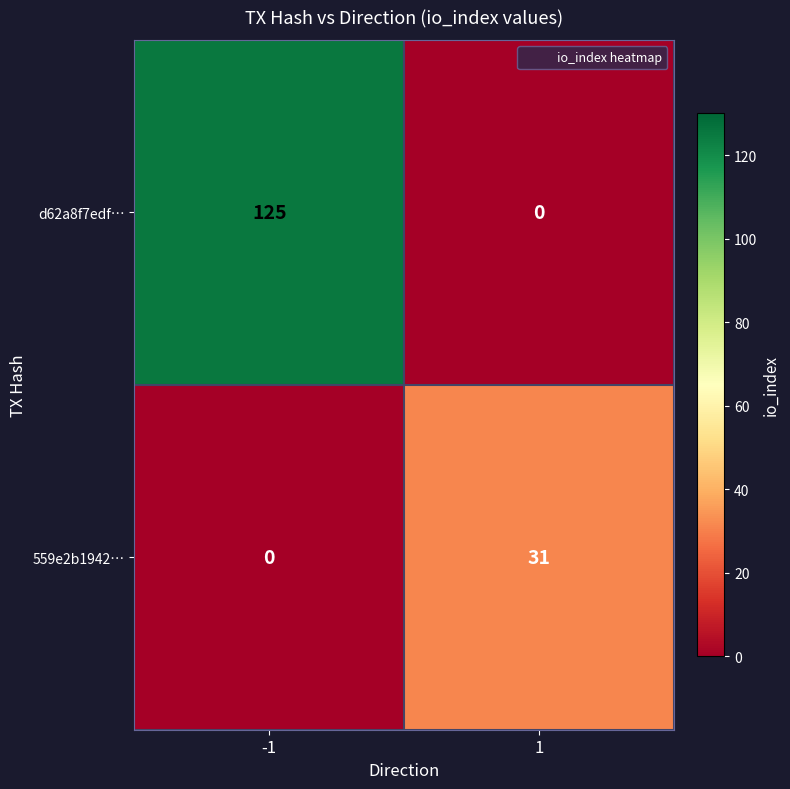

True or false: 559e2b1942… has a value of 0 at -1.

True